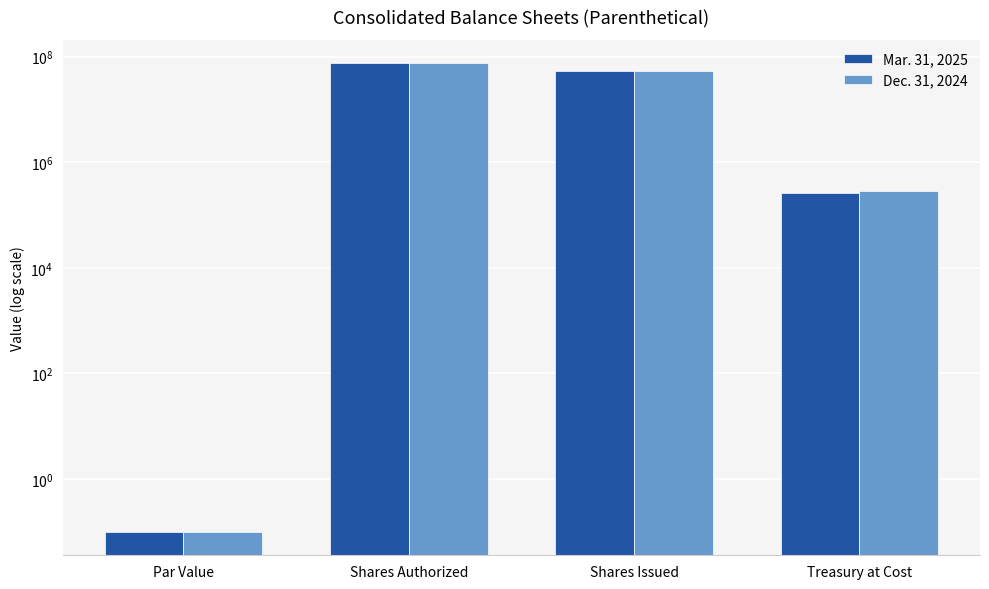

What is the label of the 2nd bar from the right?

Shares Issued